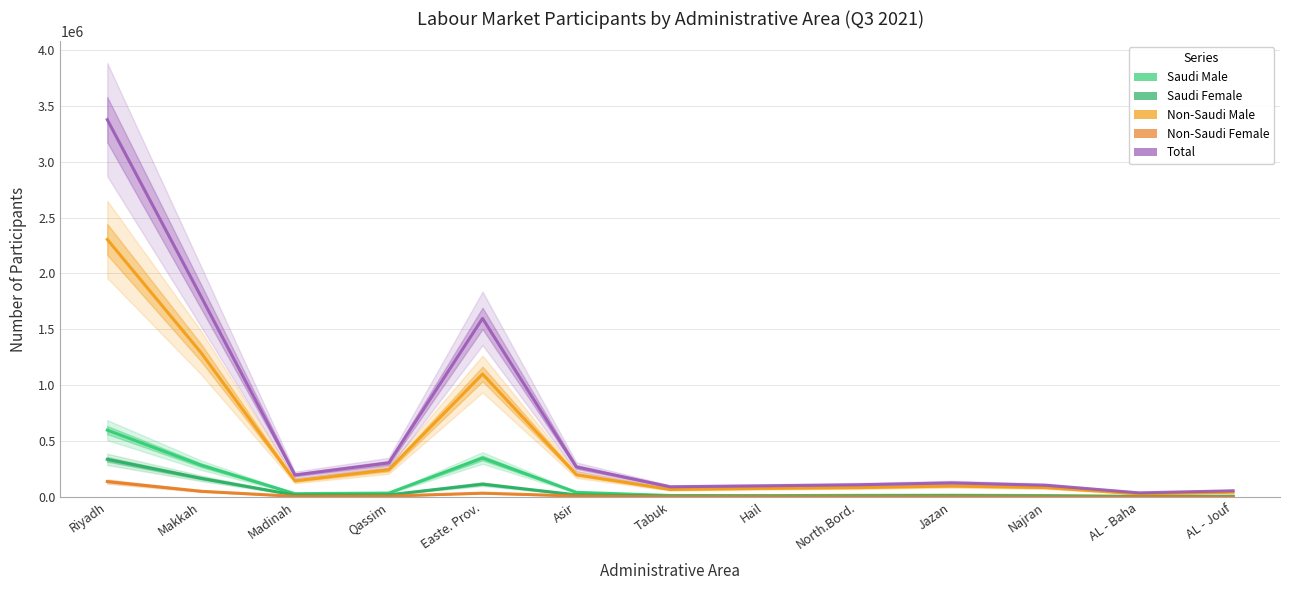

The Non-Saudi Male series shows 199549 at Asir. True or false?

True